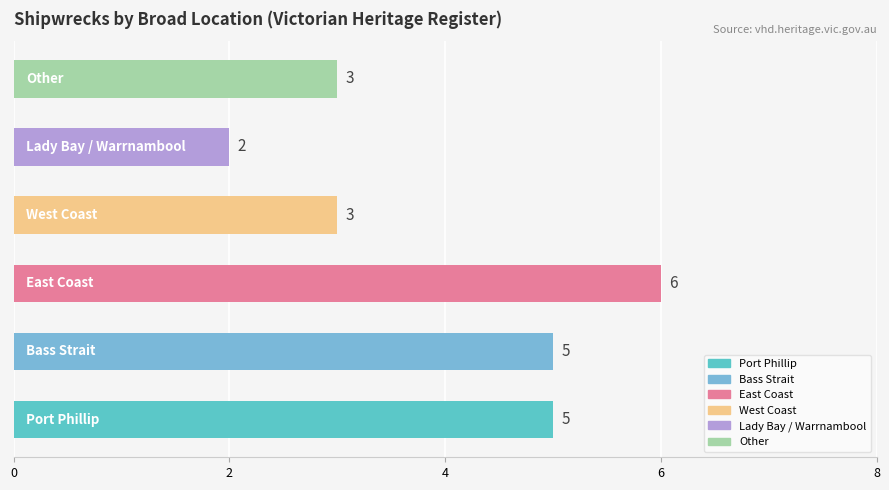

Reading bottom to top, transcribe all the data shown in this chart.

5	5	6	3	2	3